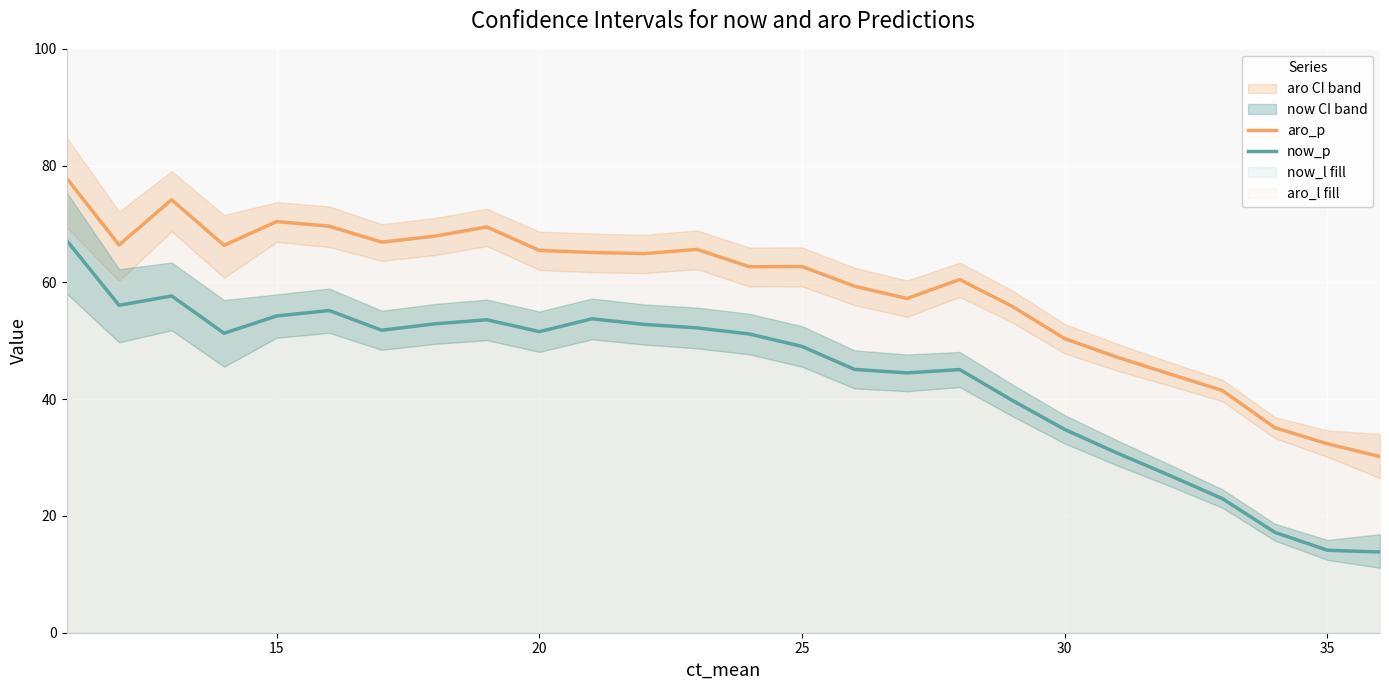

What is the highest value of the aro_p series?

77.9